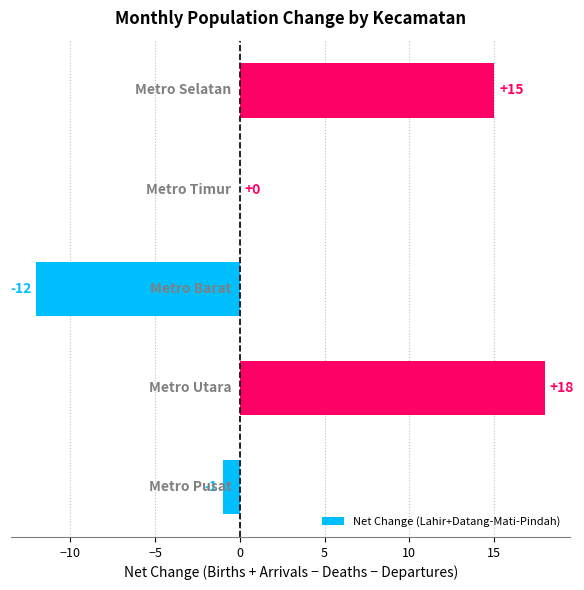

What is the greatest value displayed?

18